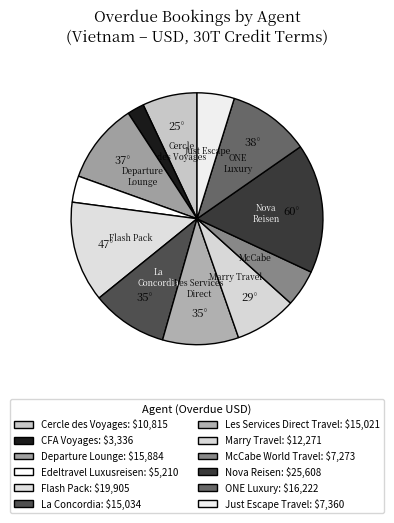

Count the number of slices in the pie.

12